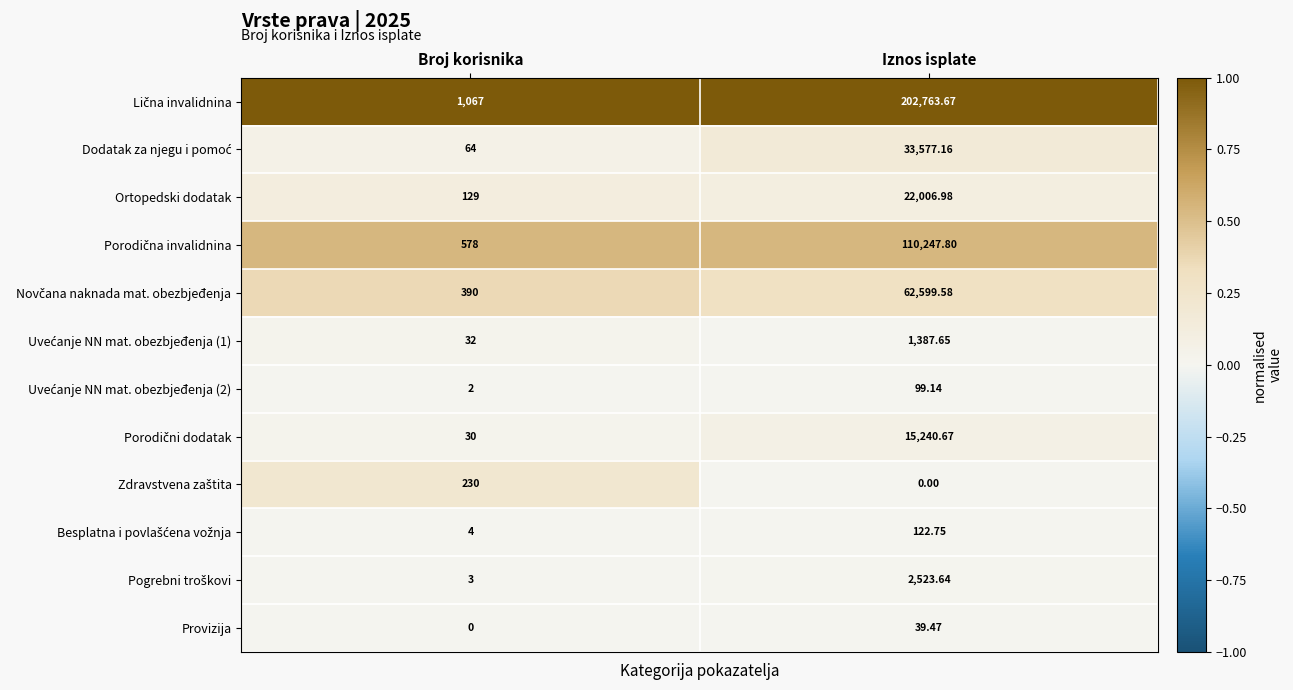

At which category is the sum across all series the highest?

Iznos isplate